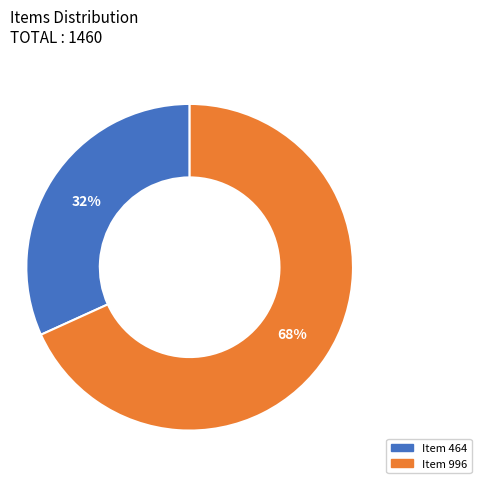

To the nearest percent, what is the difference between the largest and smallest slice percentages?

36%